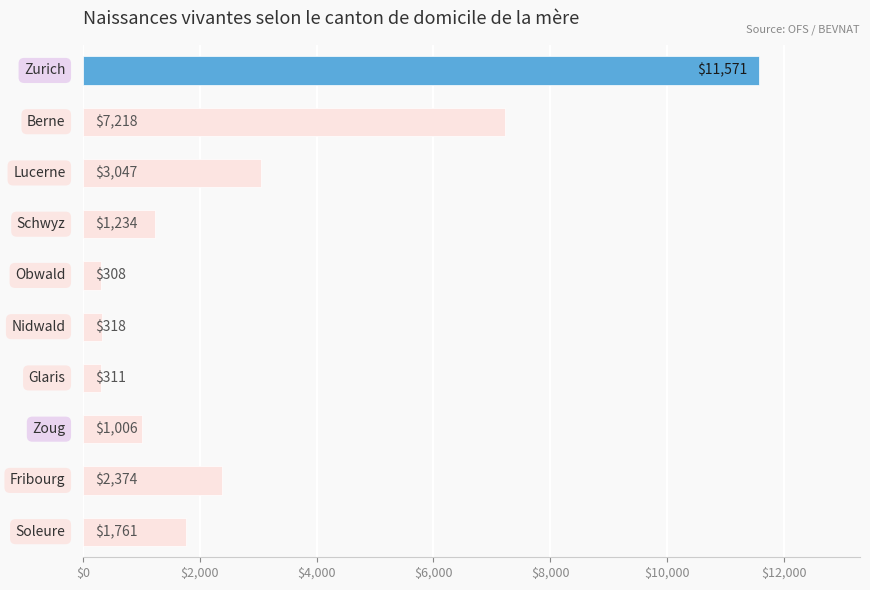

How many bars are there in total?

10